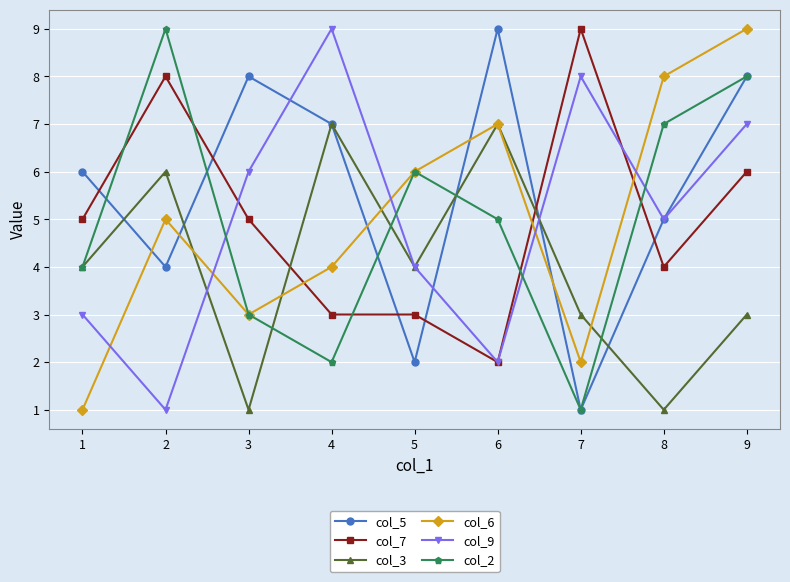

Is it true that col_9 equals 9 at 4?

True